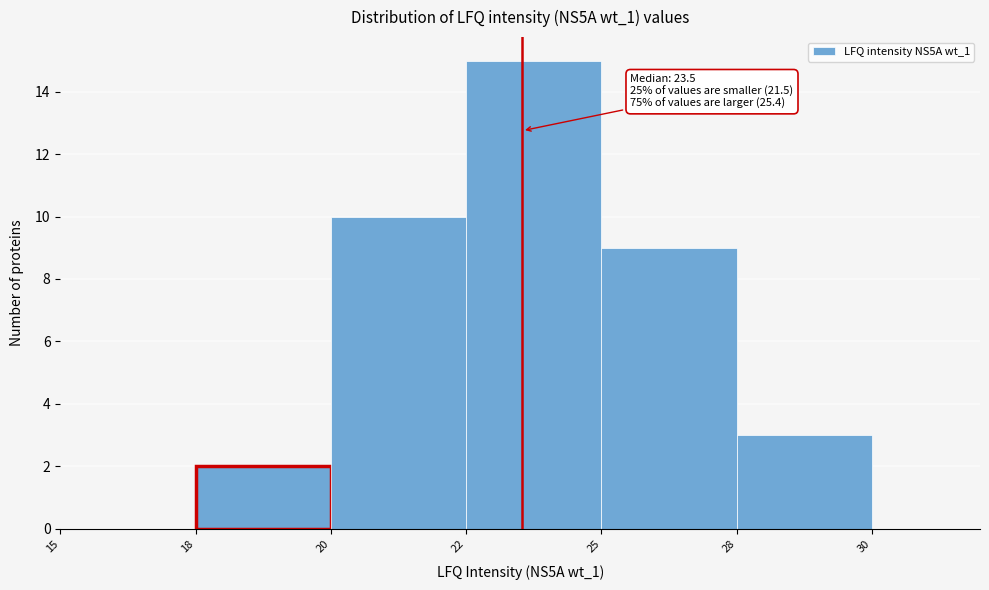

Reading left to right, what are all the values shown in this chart?

15=0	18=2	20=10	22=15	25=9	28=3